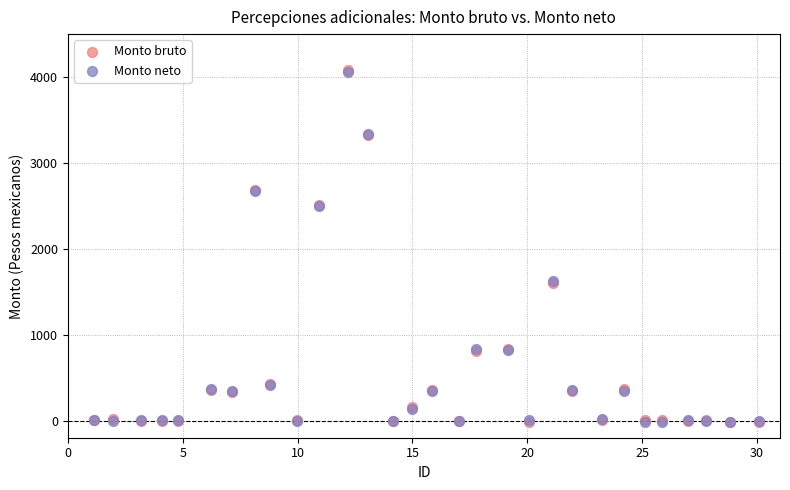

Which series has the widest spread of Y values?

Monto bruto